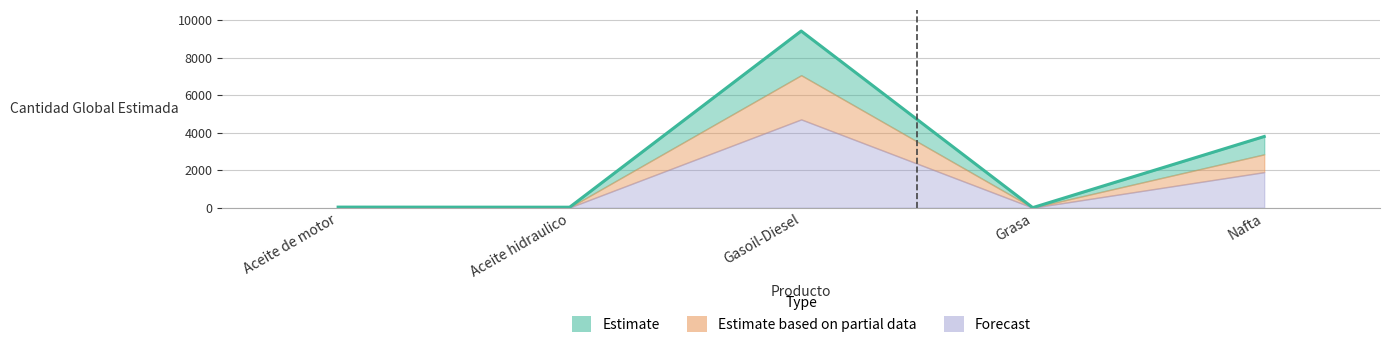

Between Aceite hidraulico and Gasoil-Diesel, which is larger?

Gasoil-Diesel